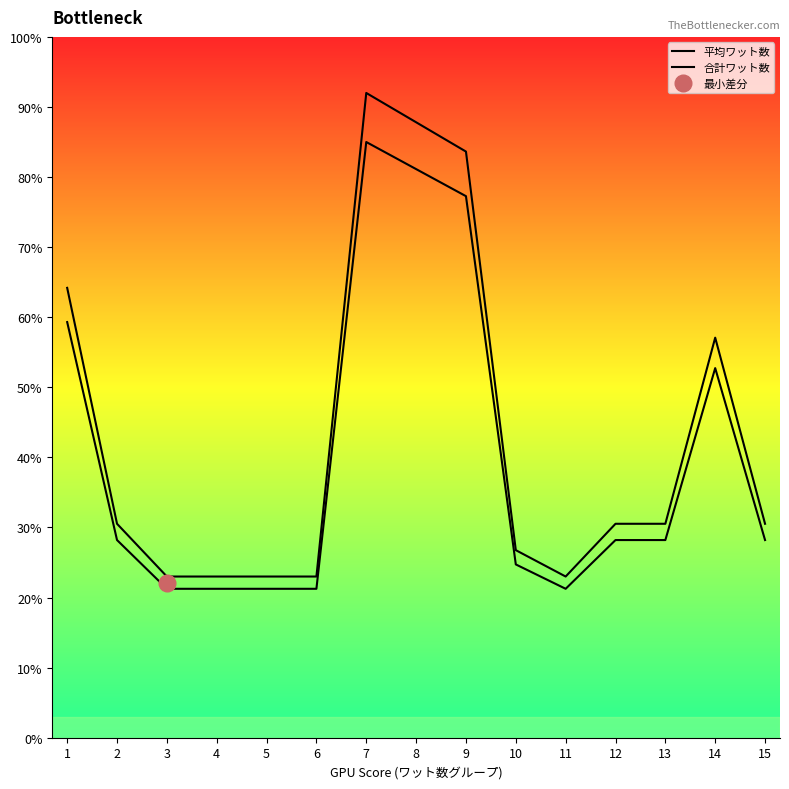

At which label does 平均ワット数 reach its minimum?

3